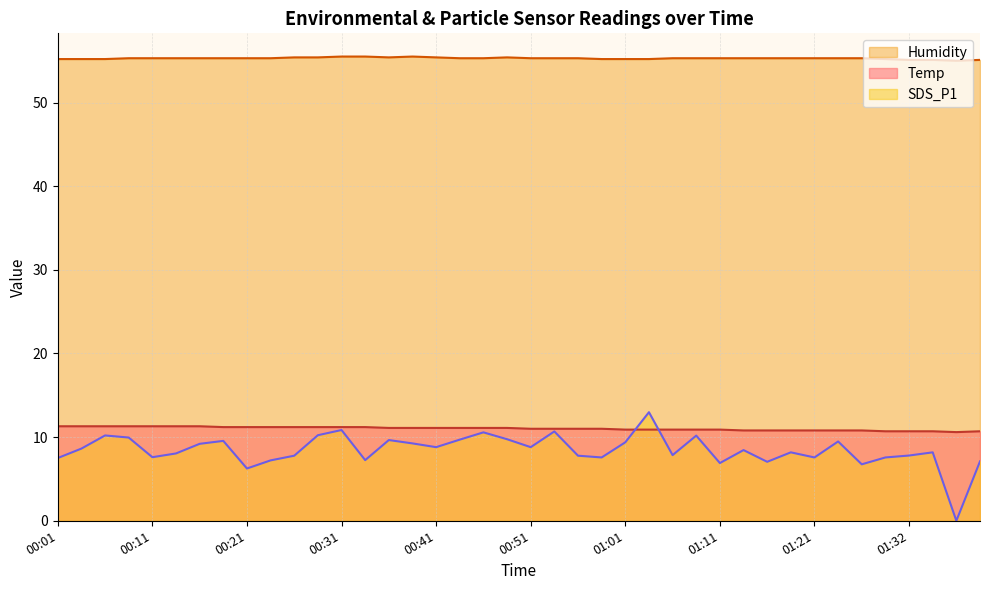

Does the chart have visible grid lines?

Yes